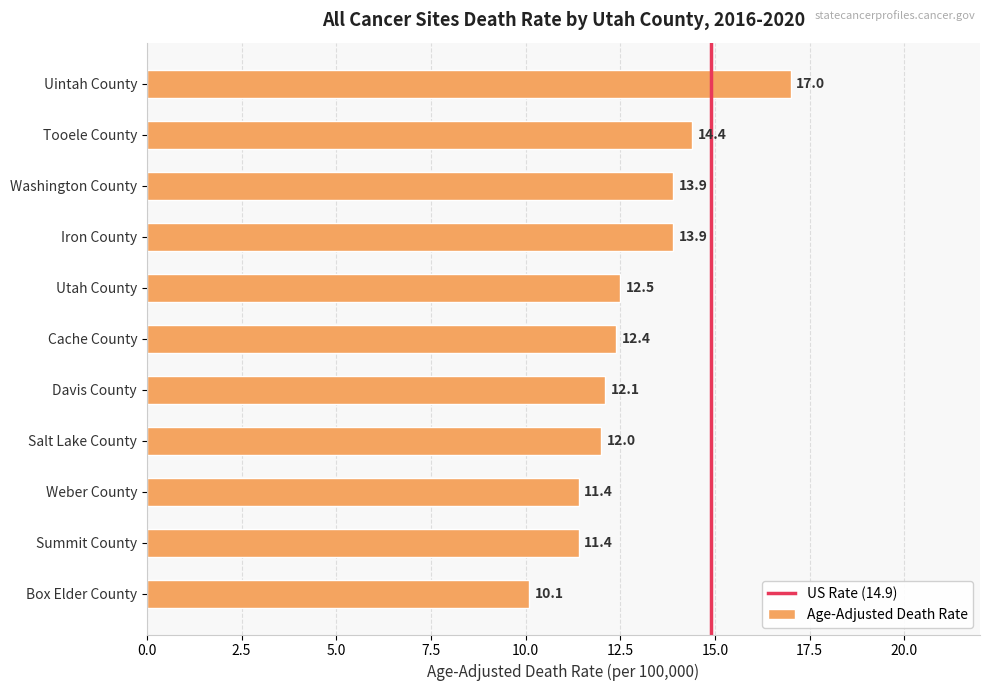

What is the maximum value shown in the chart?

17.0